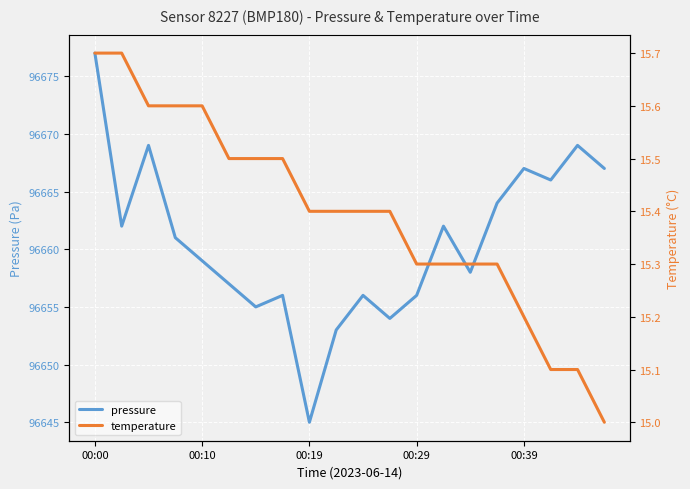

What are all the series names shown in the legend?

pressure, temperature